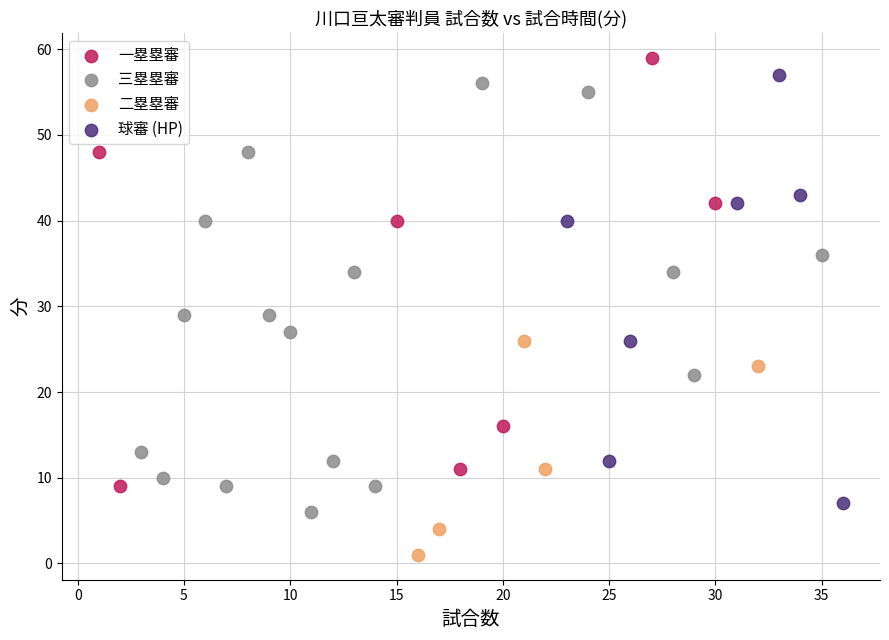

Which series contains the lowest Y value?

二塁塁審